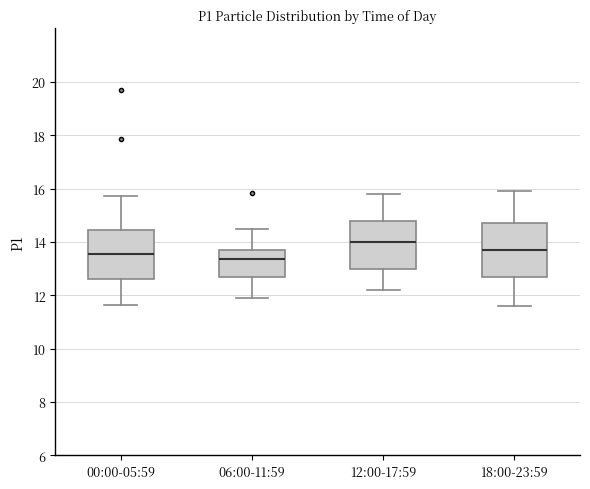

Reading left to right, transcribe this box plot: for each box, give where its median line is, the range the box spans, and where its two whiskers end, as read against the y-axis. The values are not printed on the chart, so give them approximately, as read against the axis.

00:00-05:59: median 13.6, box 12.6 to 14.4, whiskers 11.6 to 15.8
06:00-11:59: median 13.4, box 12.8 to 13.8, whiskers 12.0 to 14.6
12:00-17:59: median 14.0, box 13.0 to 14.8, whiskers 12.2 to 15.8
18:00-23:59: median 13.8, box 12.8 to 14.8, whiskers 11.6 to 16.0